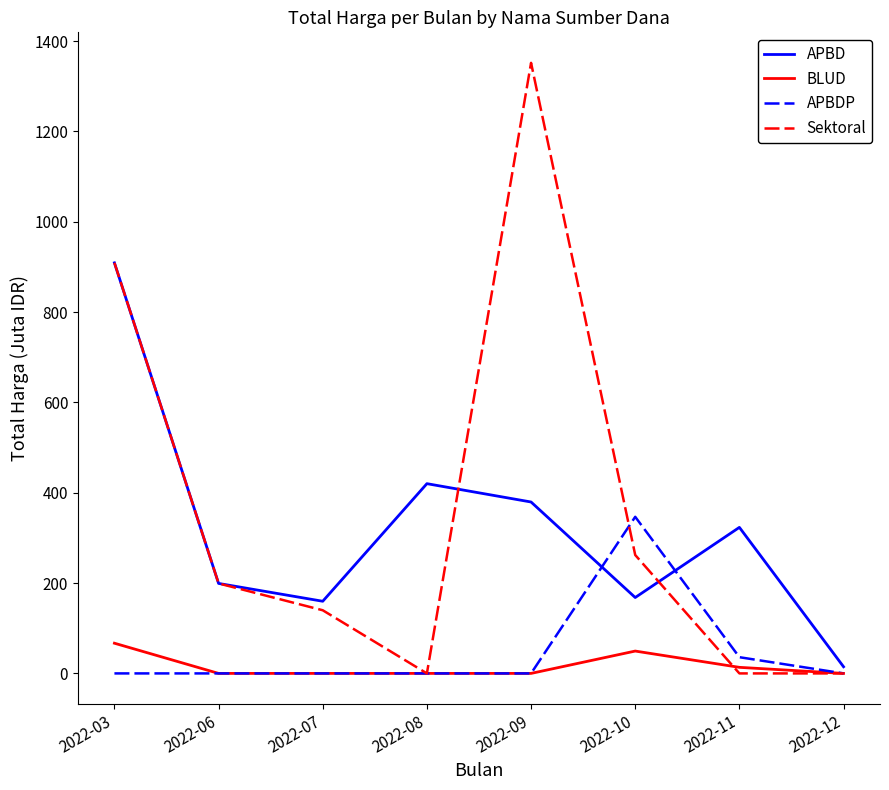

Read the APBD value at 2022-03.

909.0